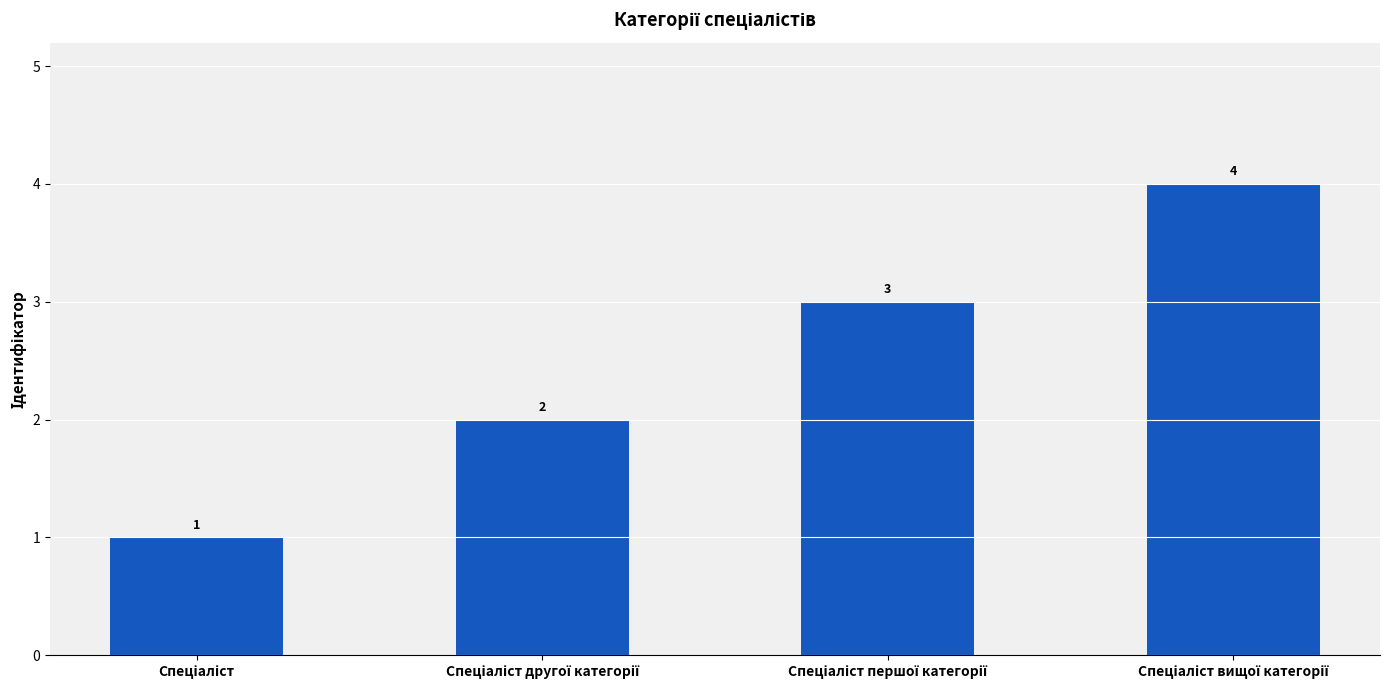

What is the sum of all values?

10